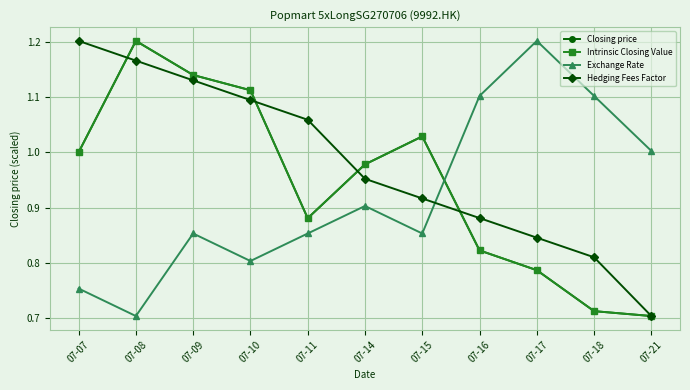

The Intrinsic Closing Value series shows 1.6 at 07-09. True or false?

False